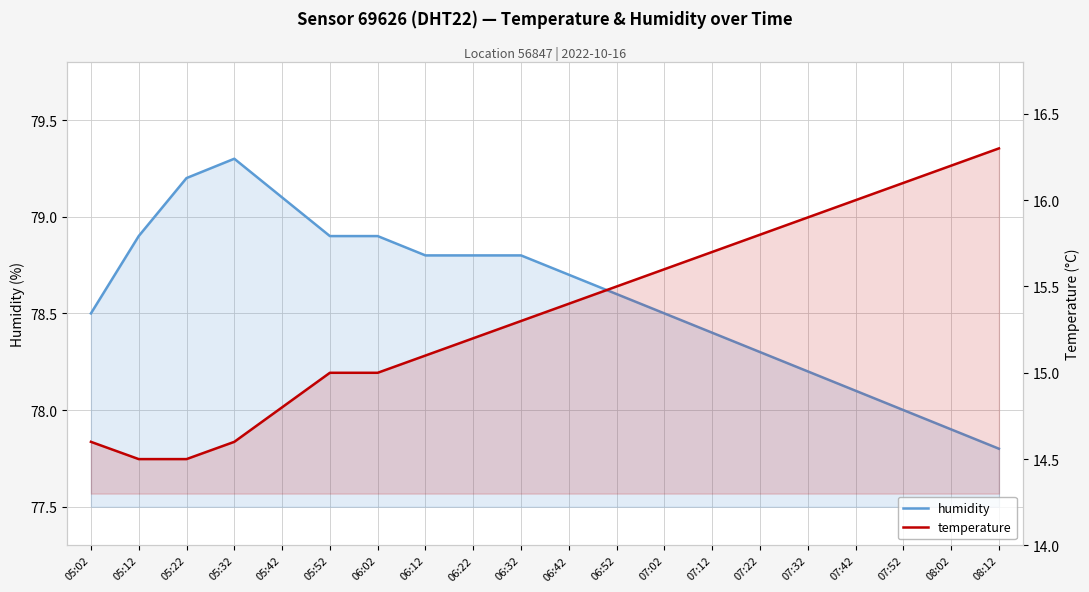

What is the difference between the temperature values at 07:32 and 05:32?

1.3